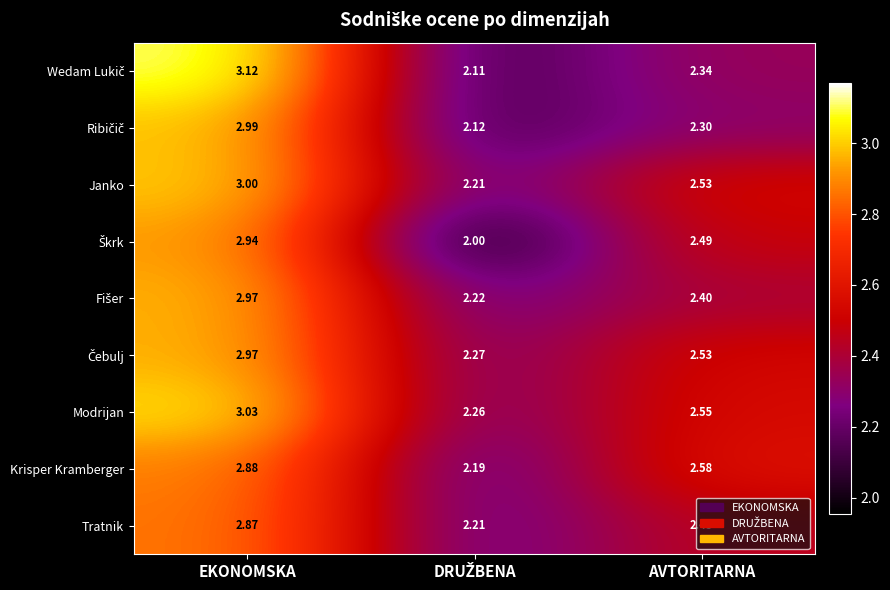

Which category has the highest value across all series?

EKONOMSKA